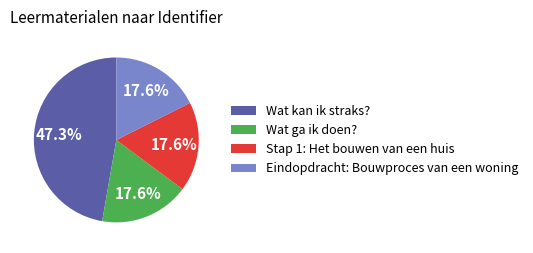

How many slices are in this pie chart?

4